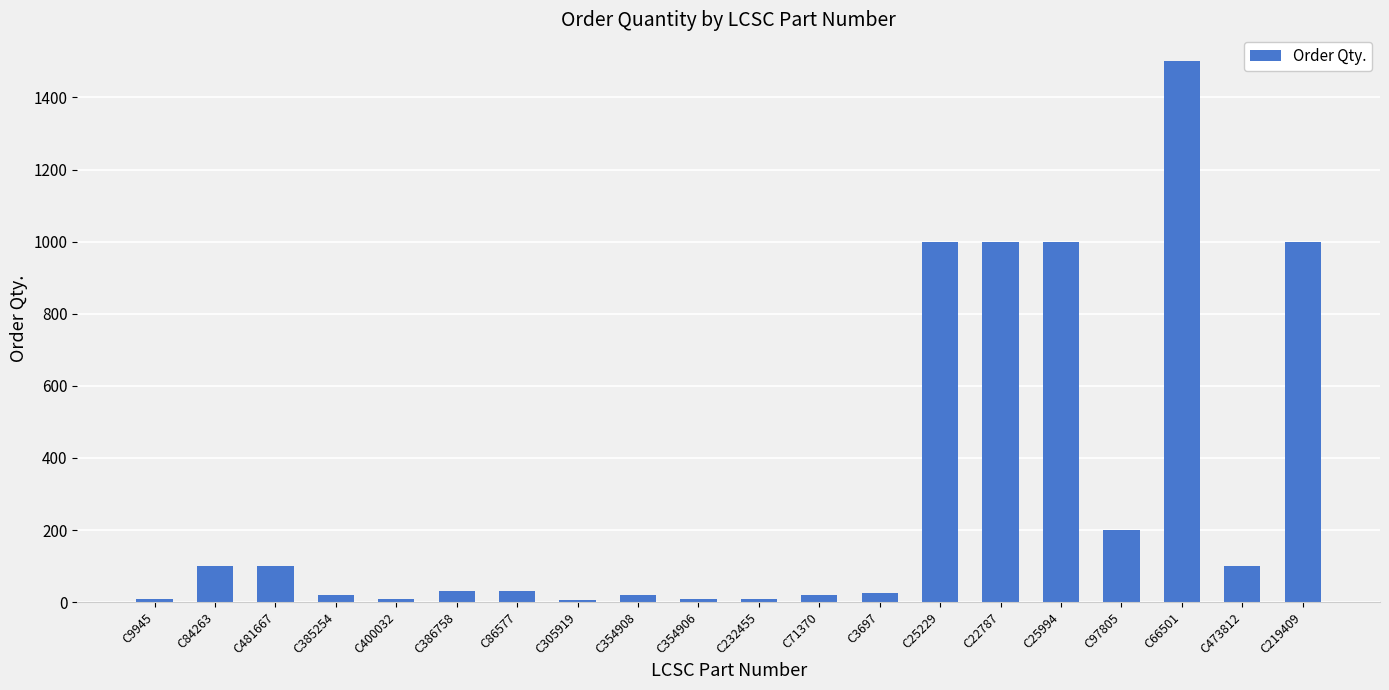

Is it true that the value at C97805 is 83?

False